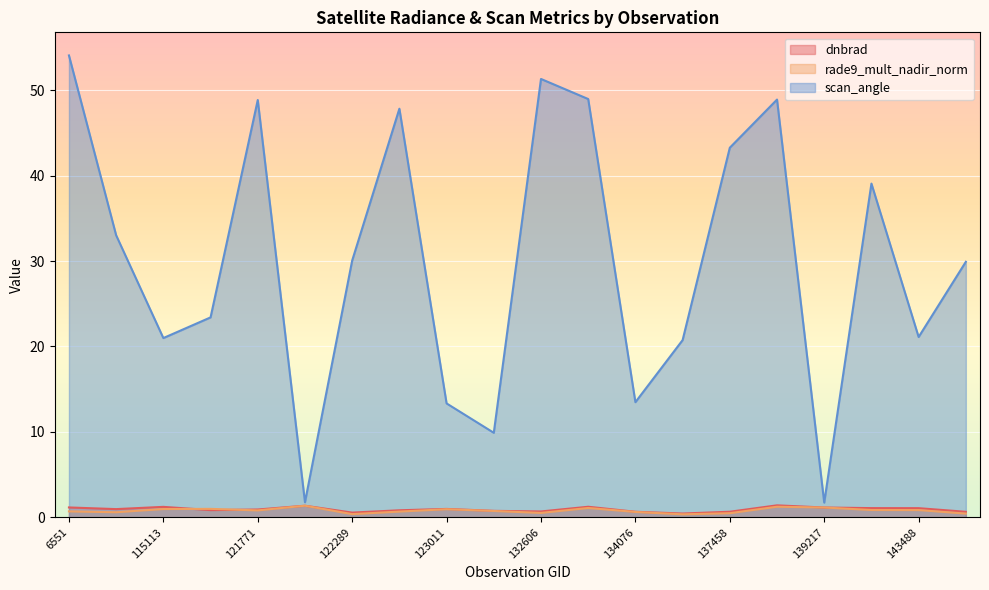

True or false: dnbrad has more than 0 points higher than both neighbors.

True